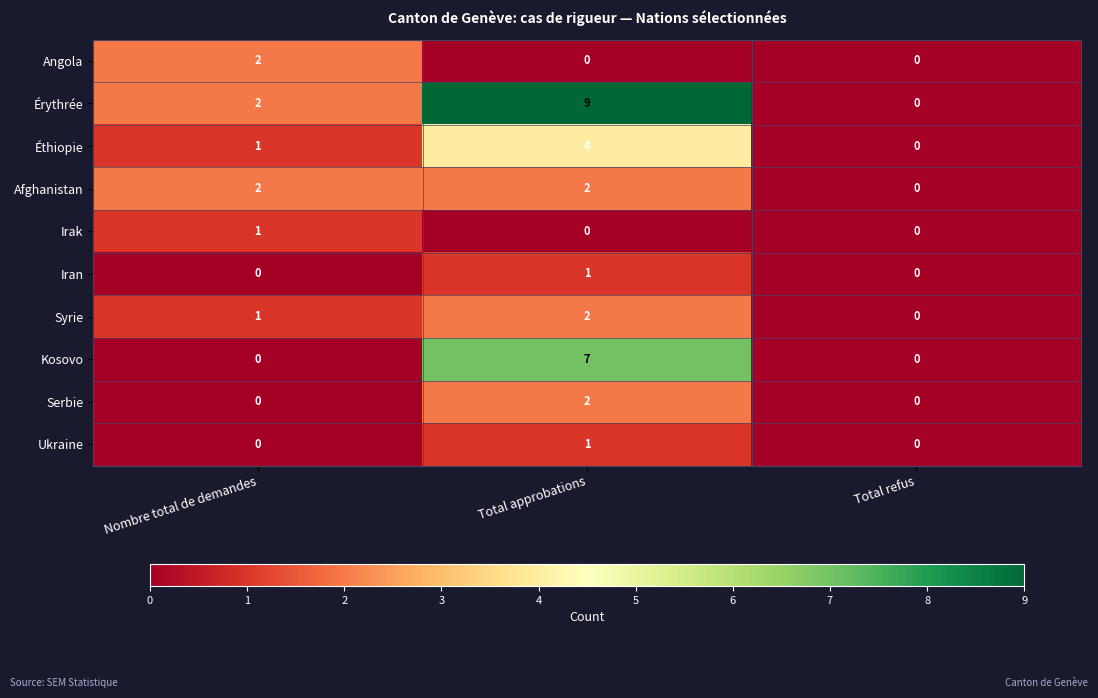

What is the total value across all series at Nombre total de demandes?

9